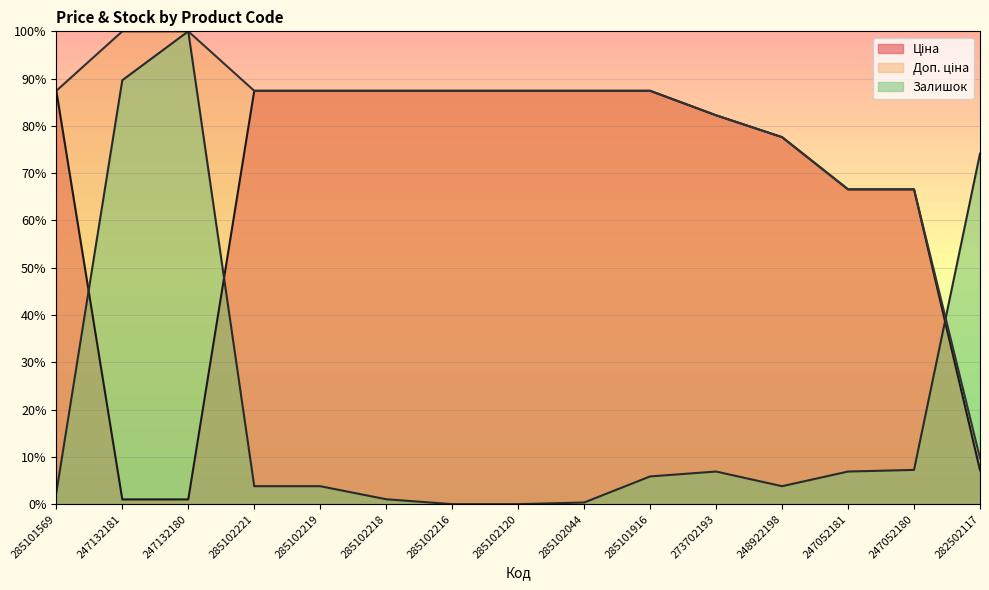

What are all the series names shown in the legend?

Ціна, Доп. ціна, Залишок